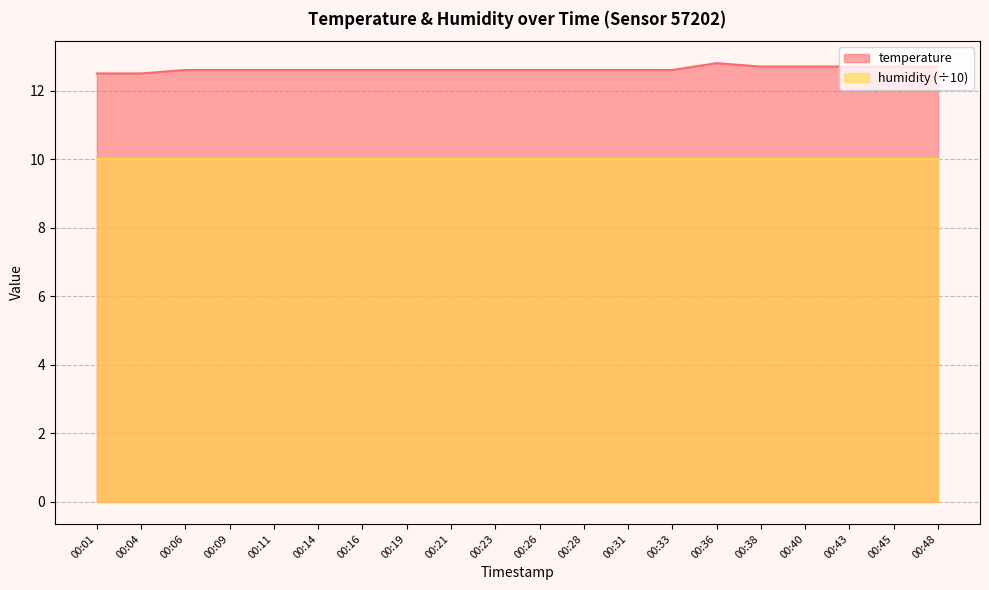

The chart shows a value of 20.2 at 00:38. True or false?

False